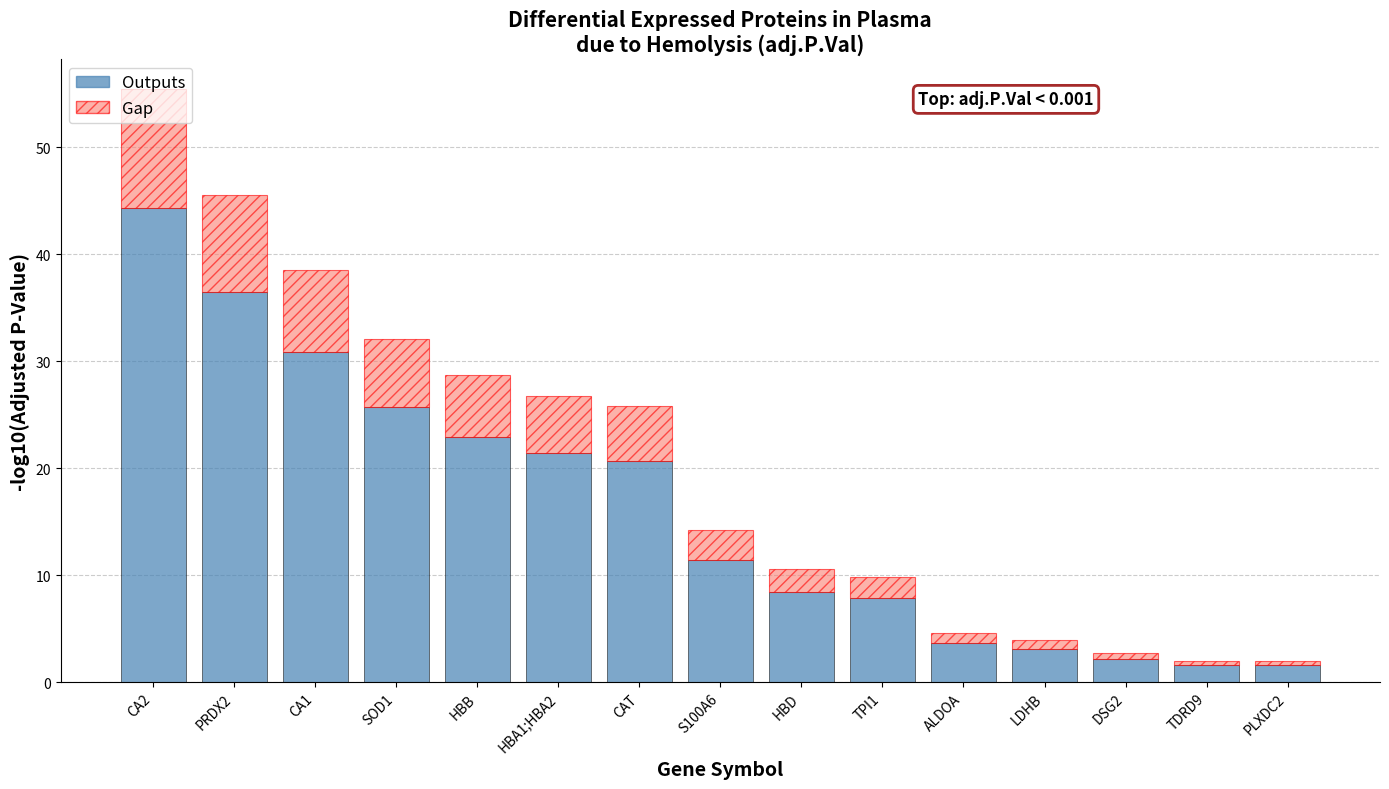

At which category is the sum across all series the highest?

CA2